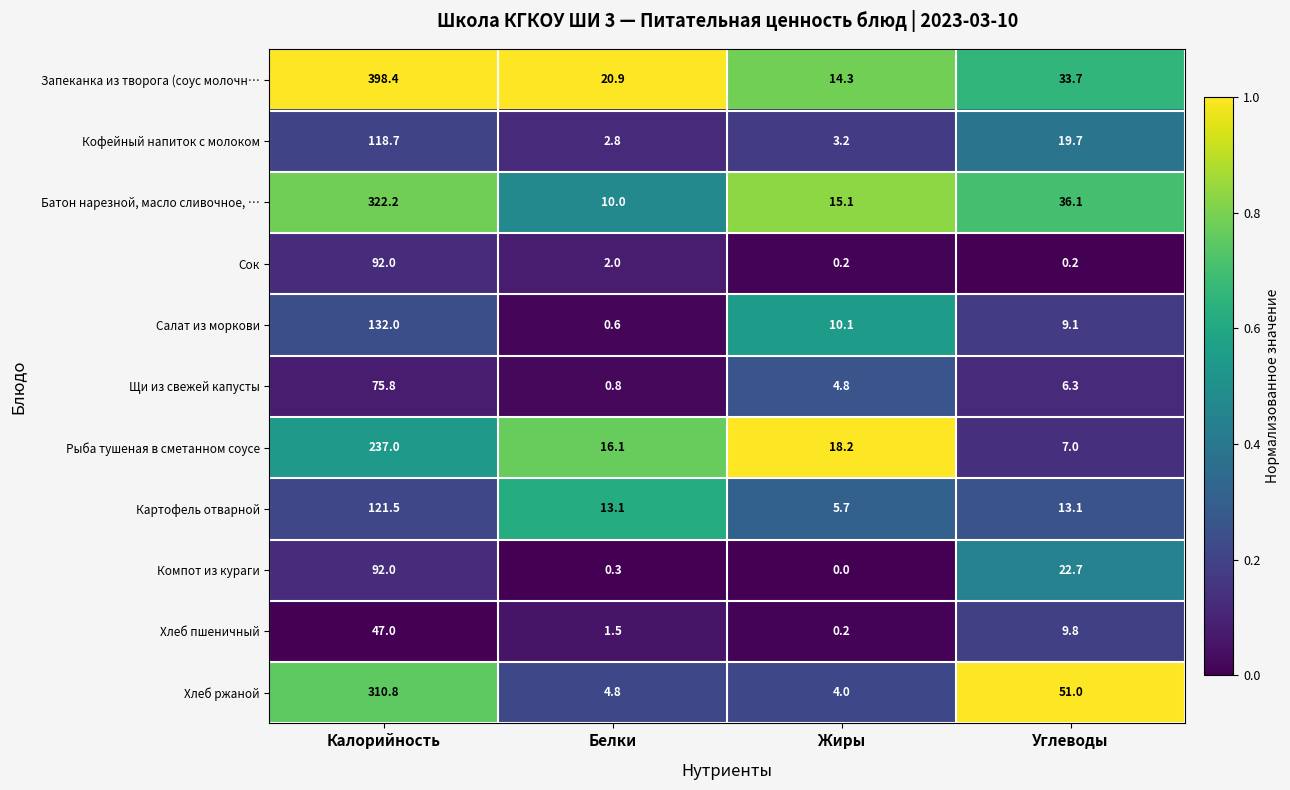

What is the spread (max minus min) of values at Жиры?

18.2